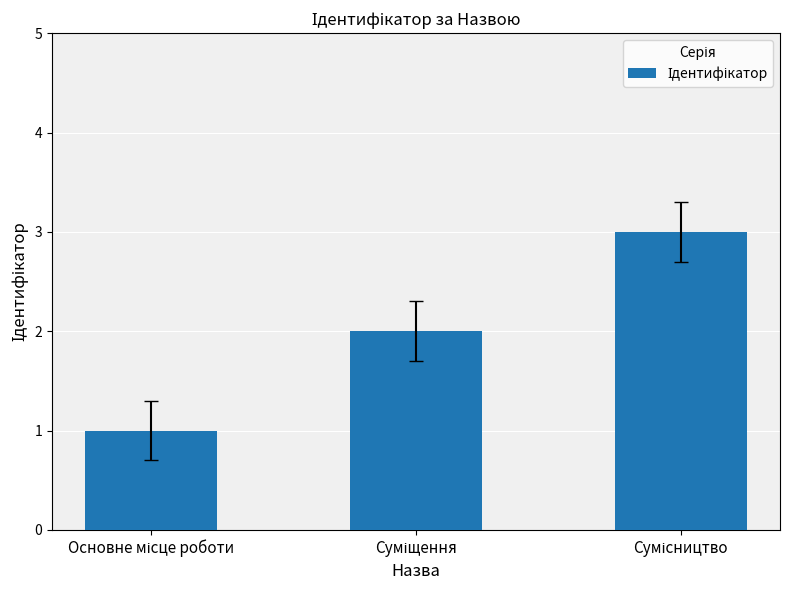

What is the sum of all values?

6